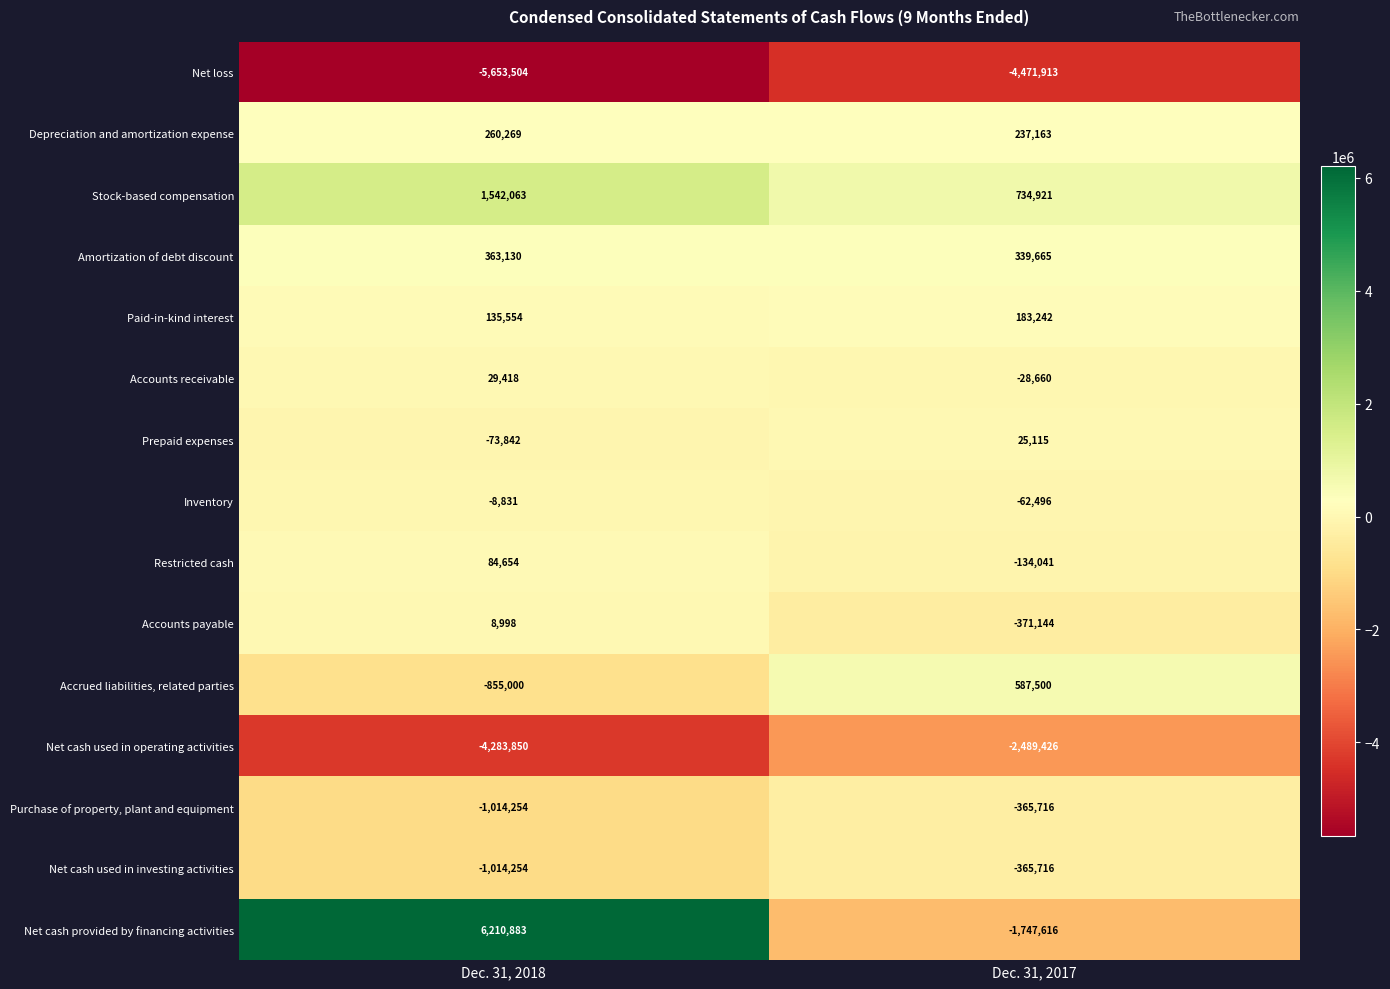

The Net cash used in investing activities series shows -503298 at Dec. 31, 2017. True or false?

False